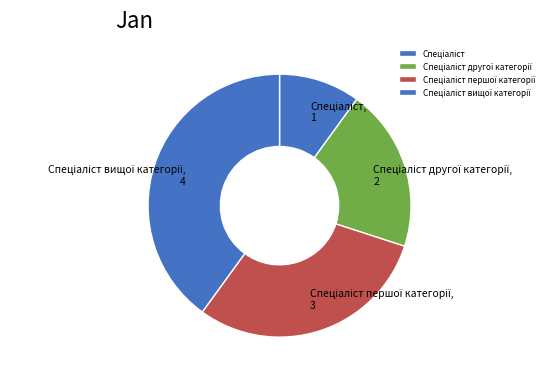

Is there a majority slice in this chart?

No